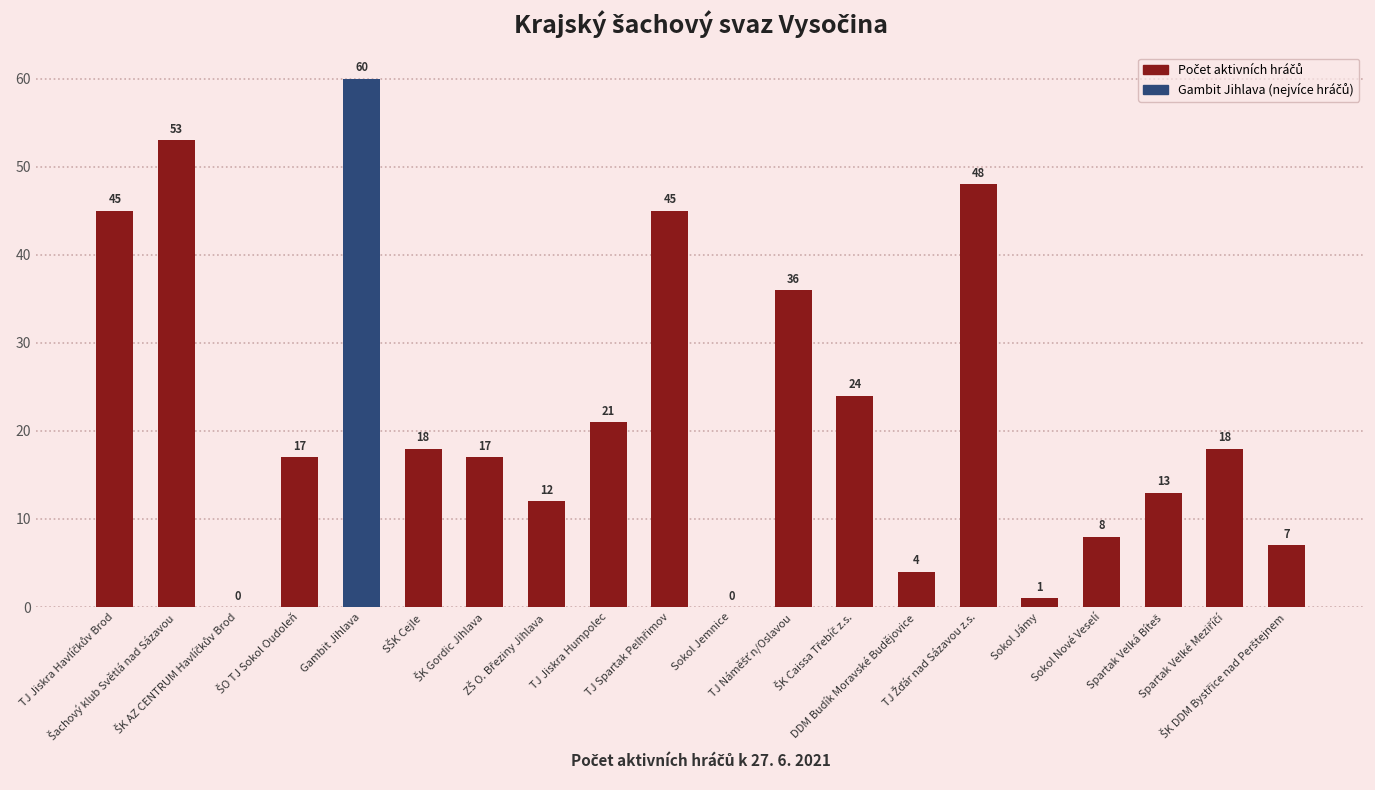

What is the maximum value shown in the chart?

60